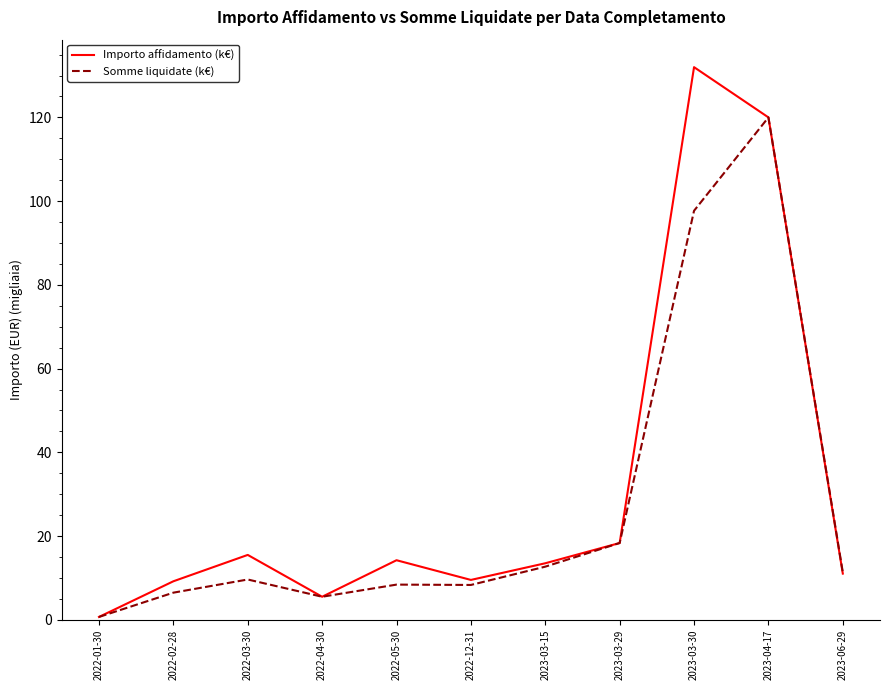

What position from the right is 2022-05-30?

7